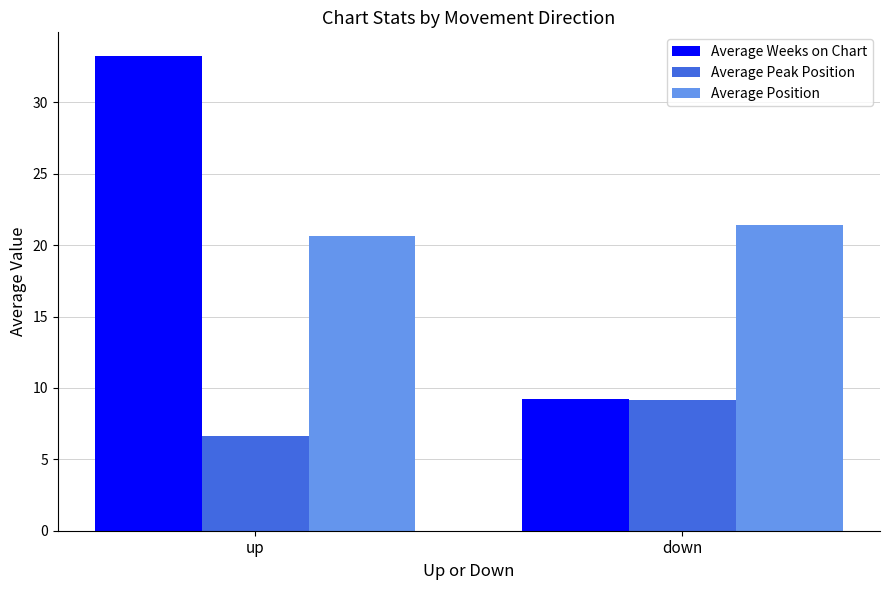

What is the value of the Average Weeks on Chart bar at the 1st from the left?

33.2